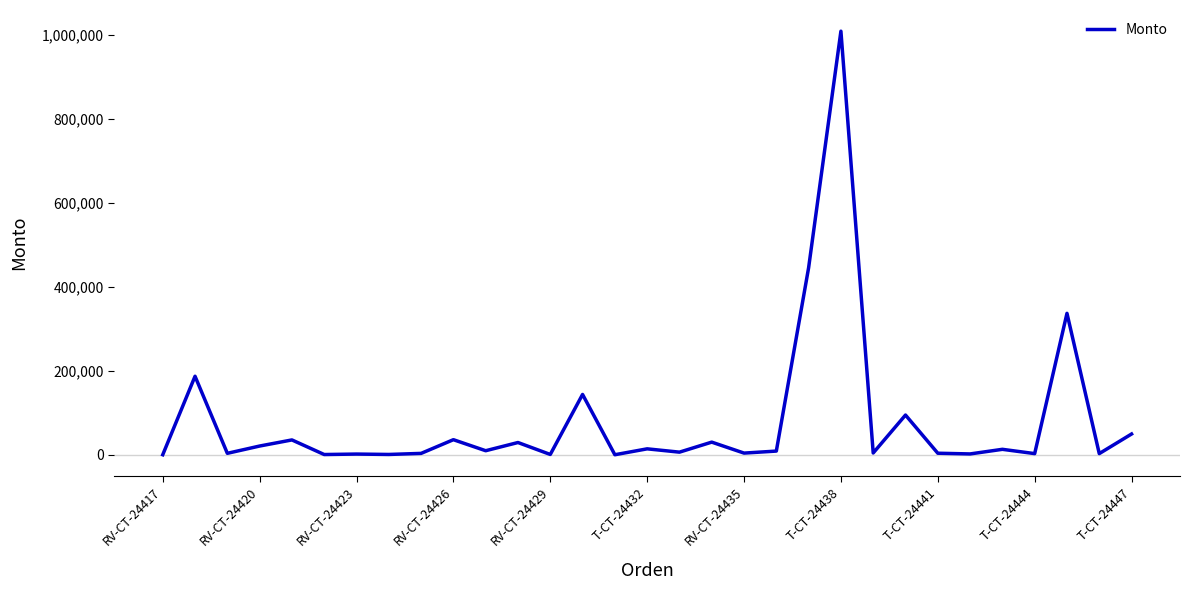

What is the maximum value shown in the chart?

1009240.0